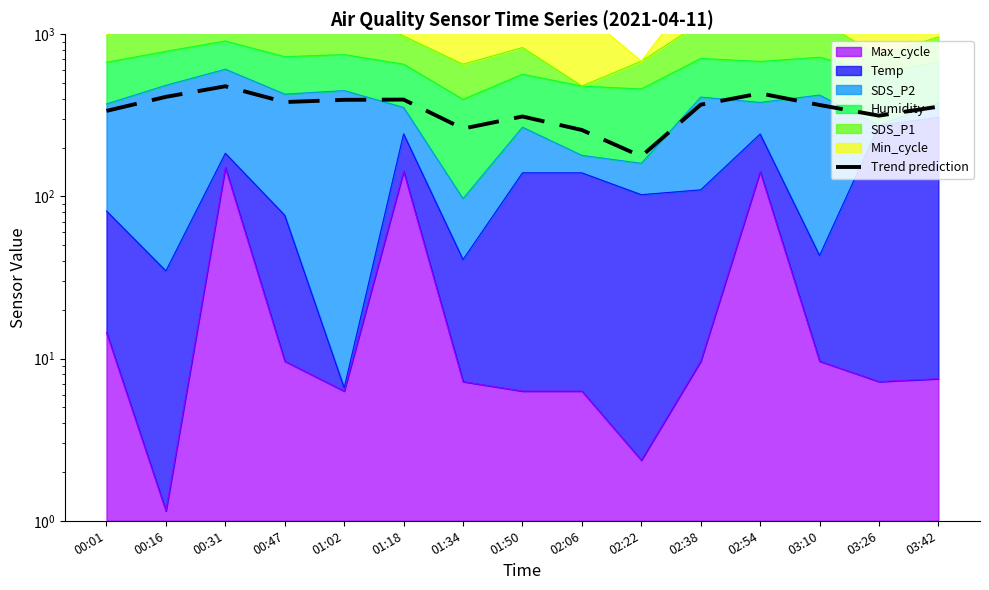

The chart shows a value of 211.3 at 03:10. True or false?

False